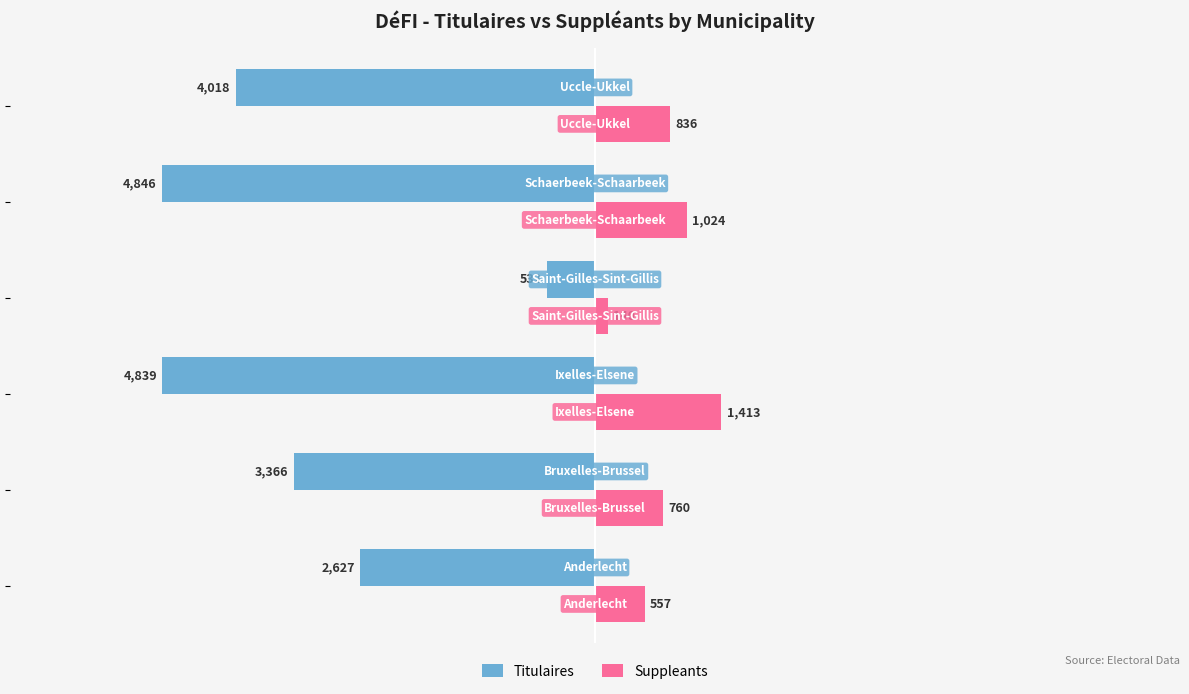

Which series has the largest total across all categories?

Suppleants